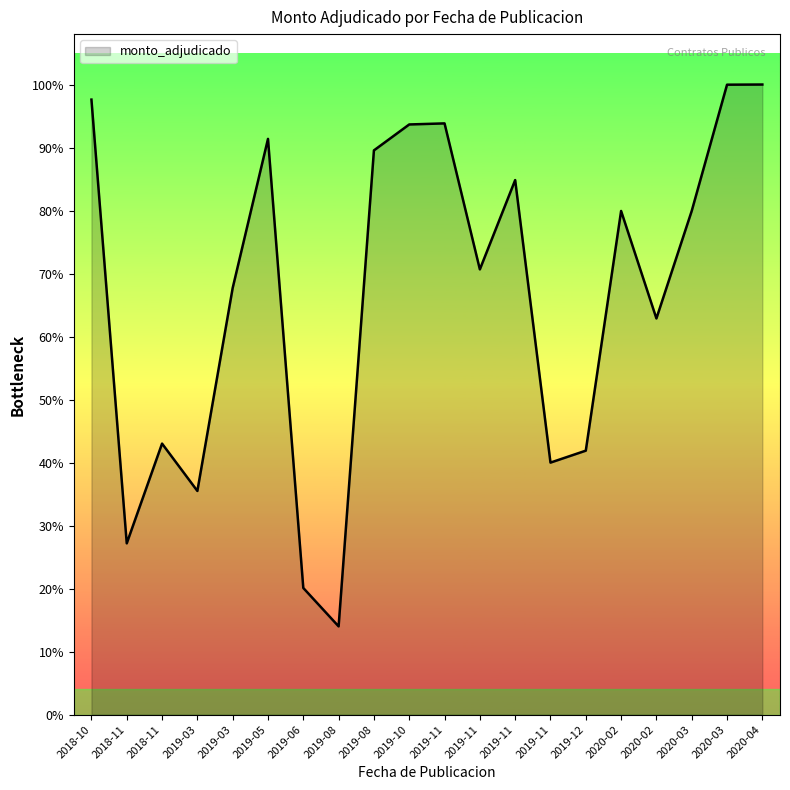

At which label does the data first exceed 131218120?

2018-10